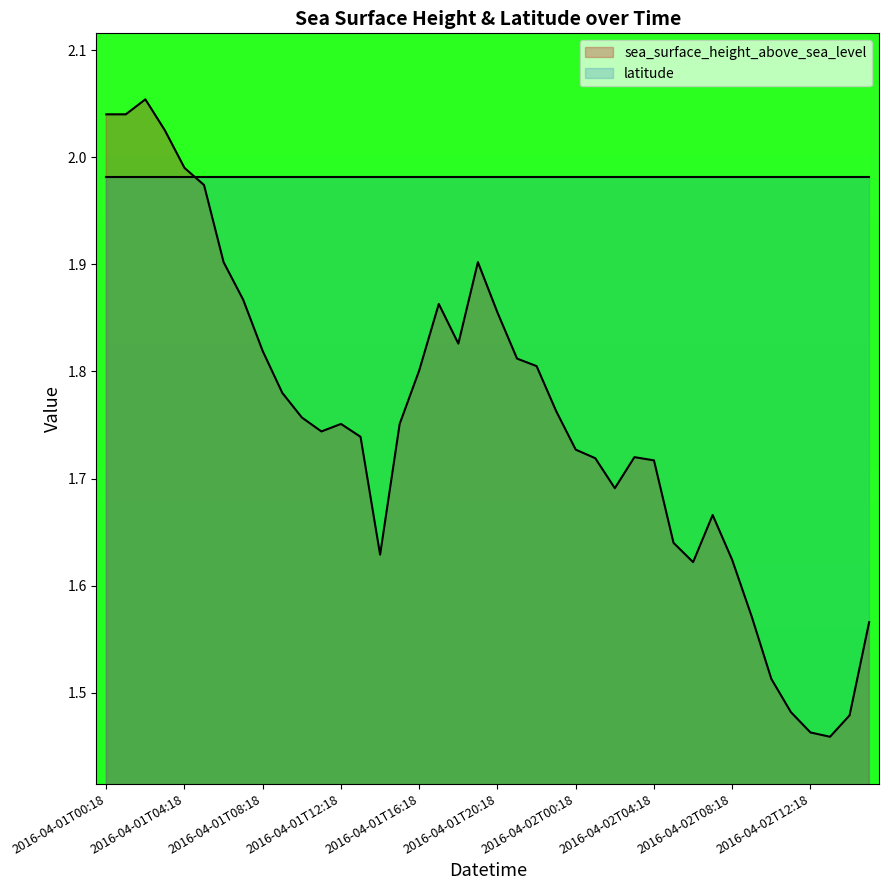

Reading right to left, transcribe all the data shown in this chart.

1.6	1.5	1.5	1.5	1.5	1.5	1.6	1.6	1.7	1.6	1.6	1.7	1.7	1.7	1.7	1.7	1.8	1.8	1.8	1.9	1.9	1.8	1.9	1.8	1.8	1.6	1.7	1.8	1.7	1.8	1.8	1.8	1.9	1.9	2.0	2.0	2.0	2.1	2.0	2.0